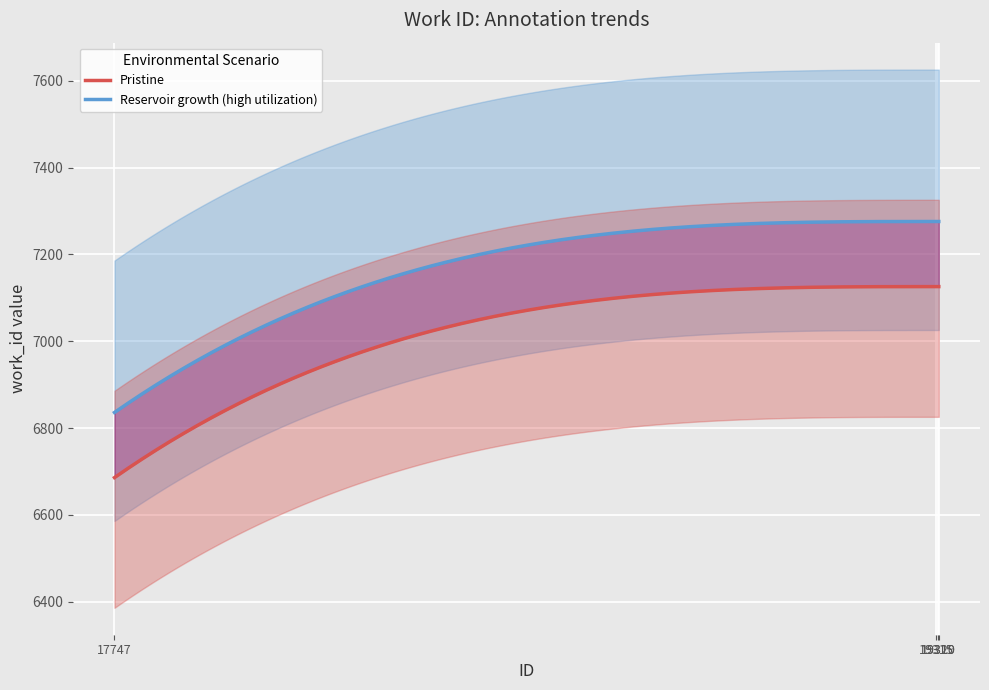

What is the ratio of the value at 19315 to the value at 17747?

1.1